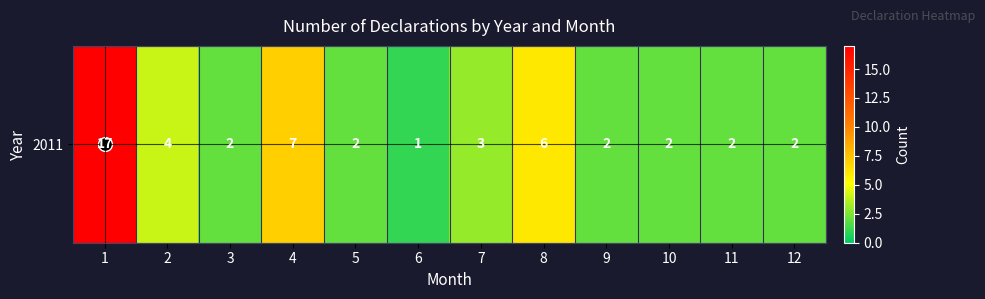

What is the change in value from 1 to 9?

-15